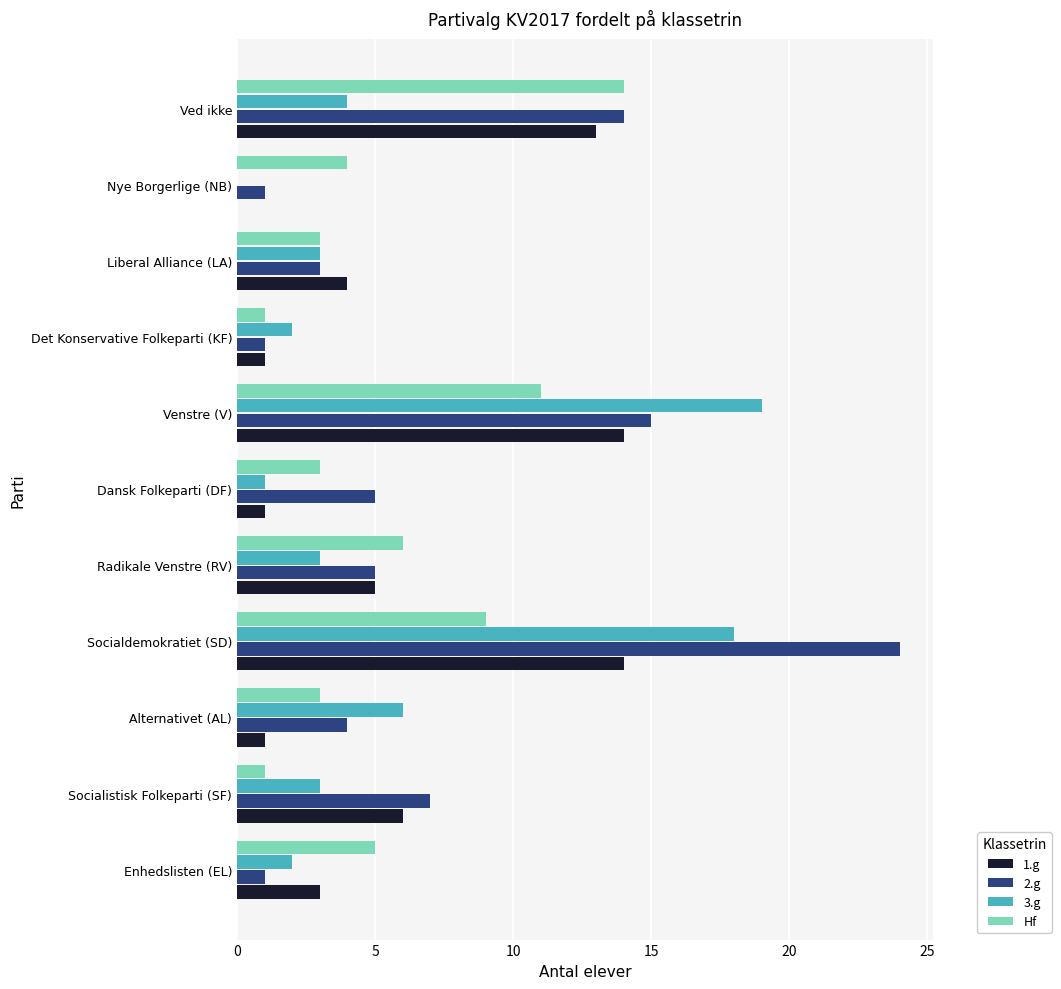

Between Dansk Folkeparti (DF) and Ved ikke, which series saw the biggest shift?

1.g